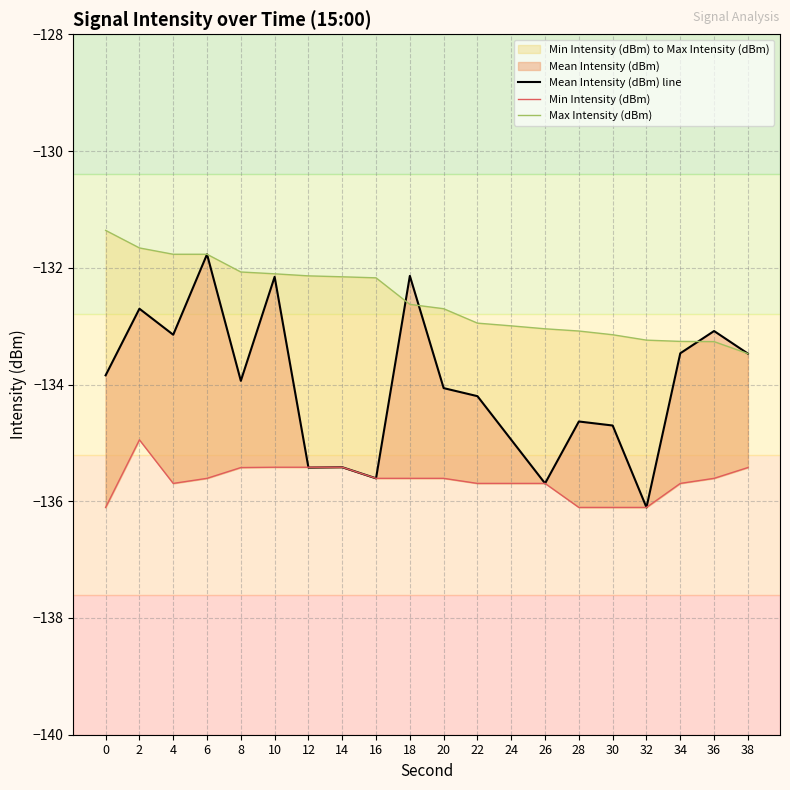

What is the minimum value shown in the chart?

-136.1